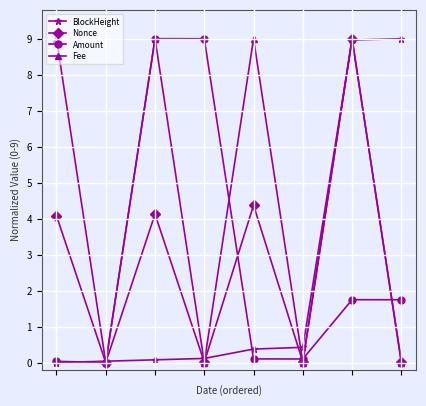

Which series has the largest total across all categories?

Fee